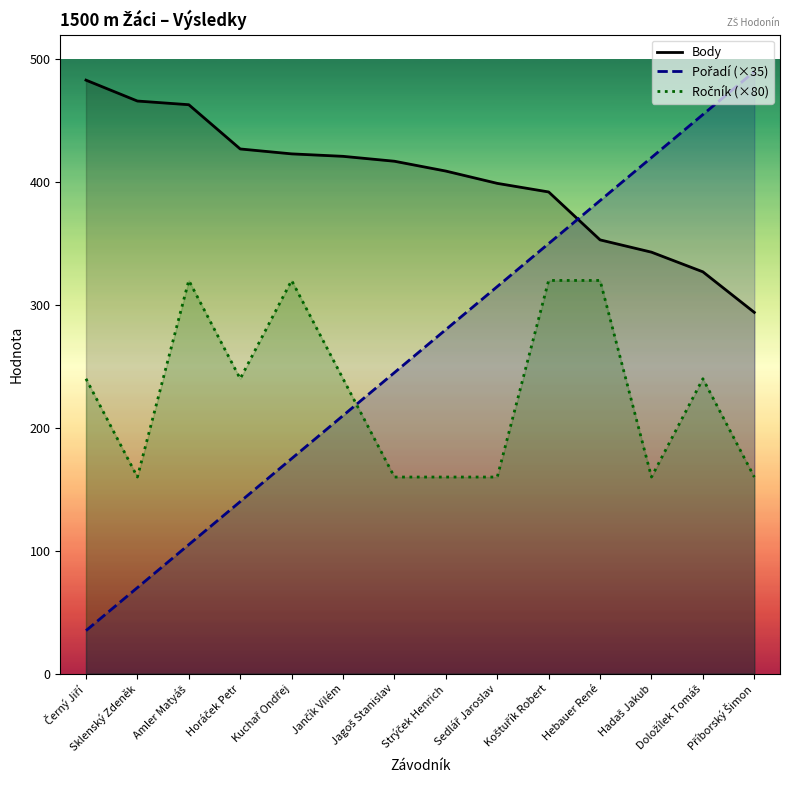

Count the number of categories in the chart.

14